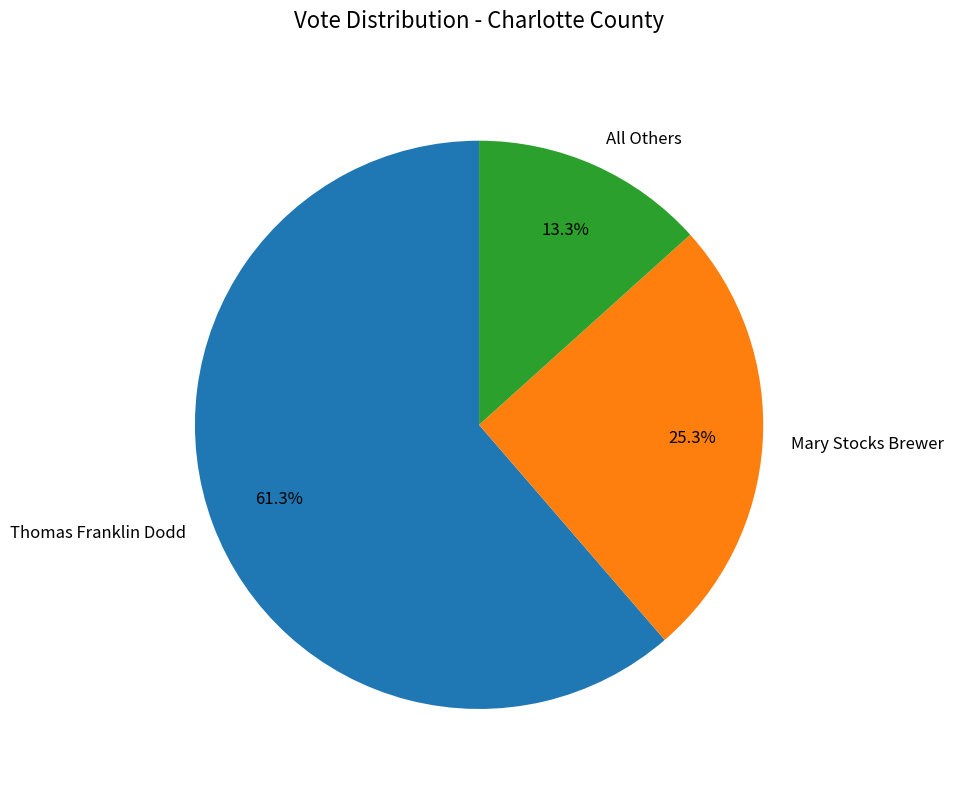

To the nearest percent, what is the combined percentage of Mary Stocks Brewer and Thomas Franklin Dodd?

87%